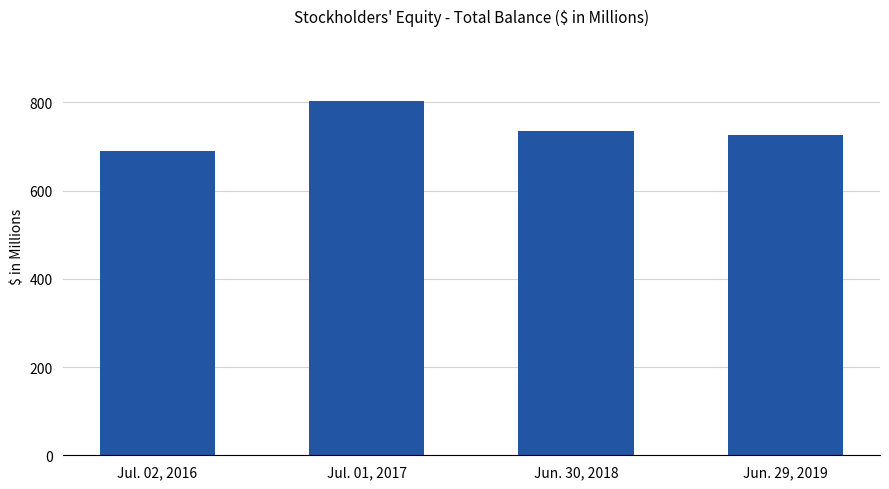

The value at Jun. 29, 2019 is 1285.8. True or false?

False